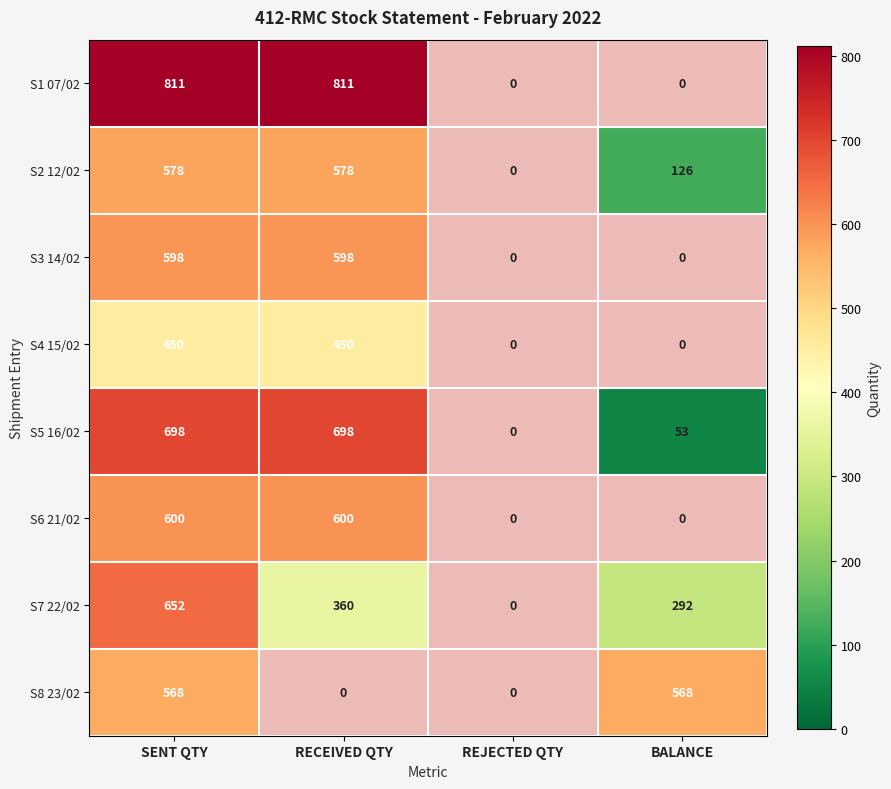

What is the sum of the S5 16/02 values at SENT QTY and RECEIVED QTY?

1396